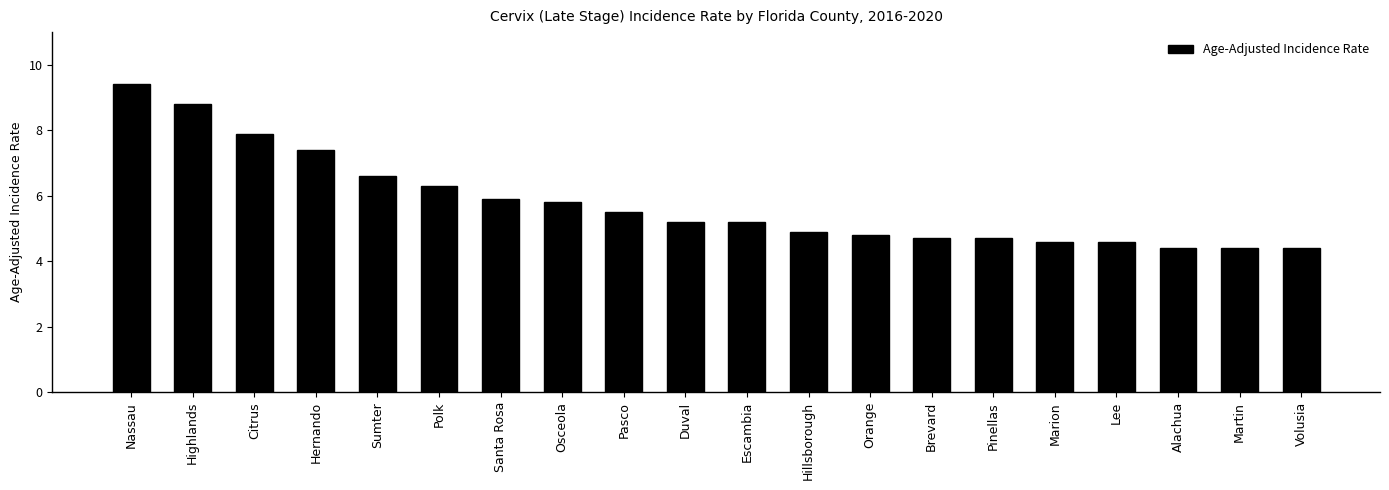

The chart shows a value of 8.2 at Escambia. True or false?

False